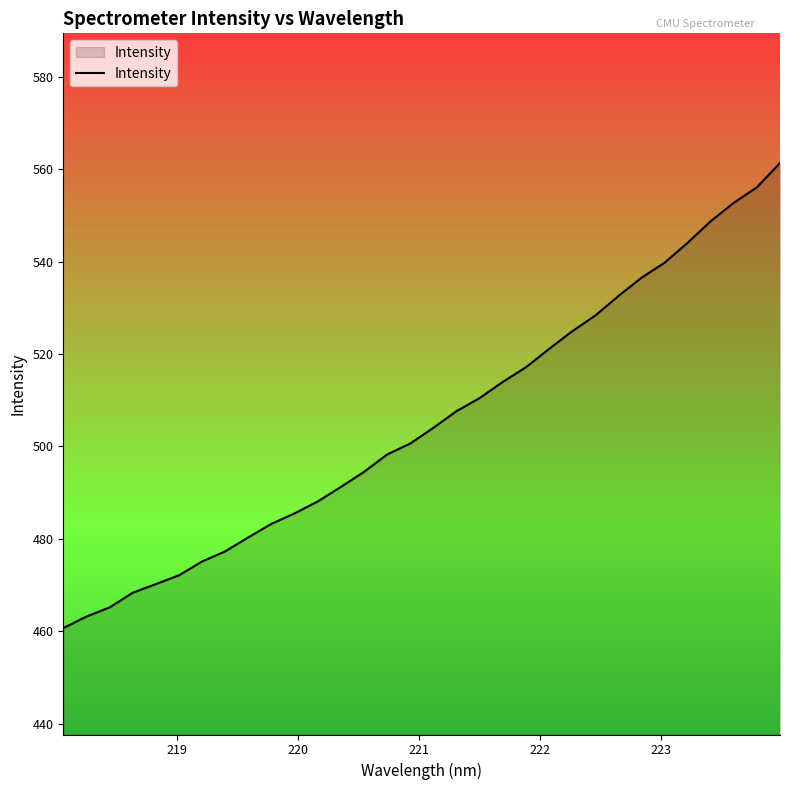

What is the smallest value displayed?

460.7